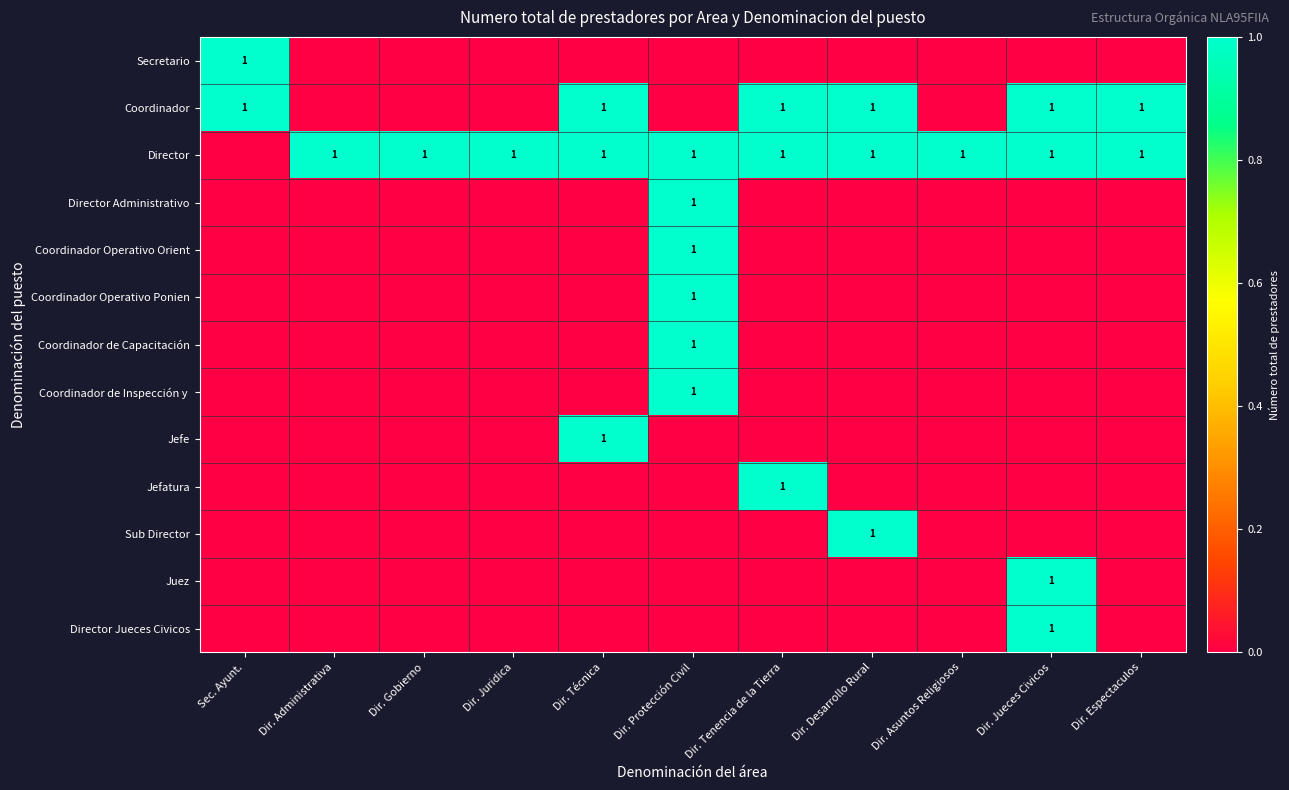

Rank the categories by Sub Director value from lowest to highest.

Sec. Ayunt., Dir. Administrativa, Dir. Gobierno, Dir. Juridica, Dir. Técnica, Dir. Protección Civil, Dir. Tenencia de la Tierra, Dir. Asuntos Religiosos, Dir. Jueces Civicos, Dir. Espectaculos, Dir. Desarrollo Rural